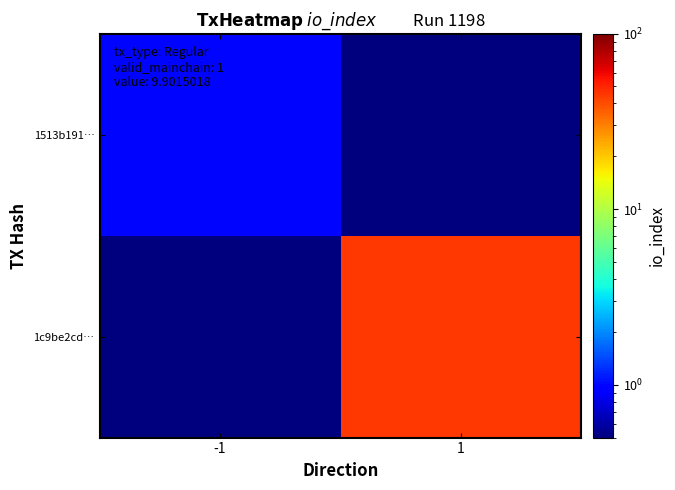

What is the total value across all series at -1?

1.5